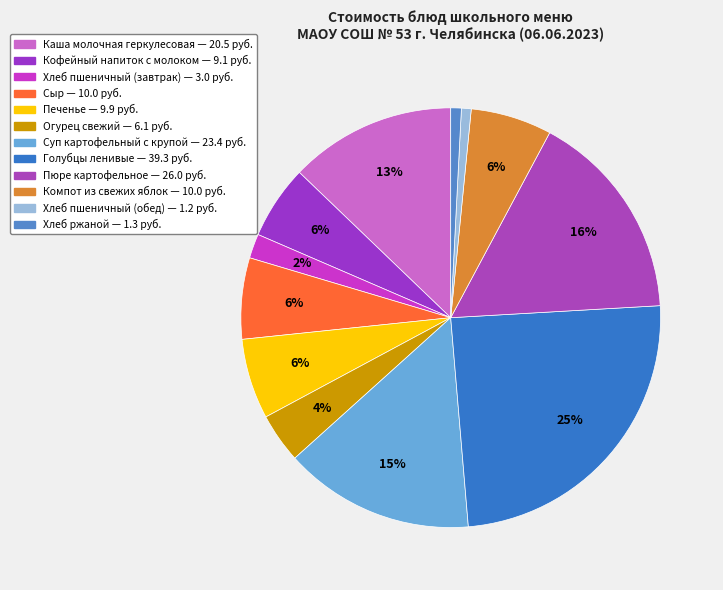

True or false: Кофейный напиток с молоком accounts for 1% of the total.

False